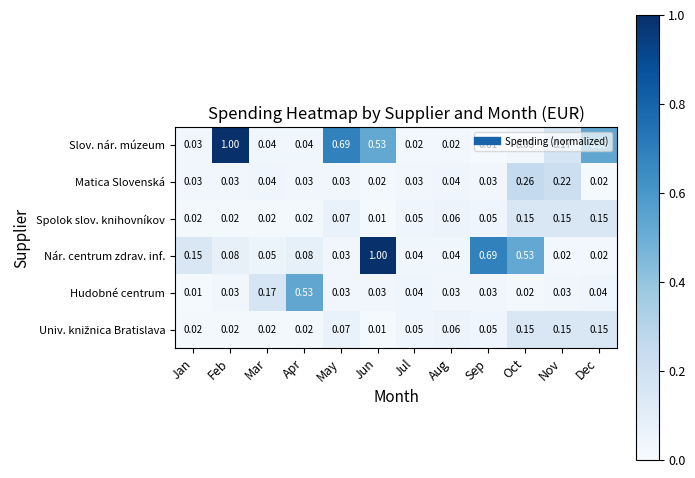

Which series has the largest range (max minus min)?

Slov. nár. múzeum